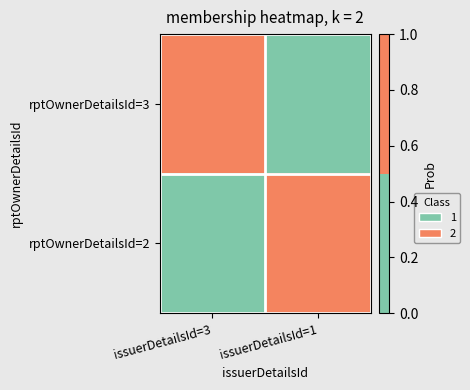

Reading left to right, transcribe all the data shown in this chart.

rptOwnerDetailsId=3: issuerDetailsId=3=1	issuerDetailsId=1=0
rptOwnerDetailsId=2: issuerDetailsId=3=0	issuerDetailsId=1=1